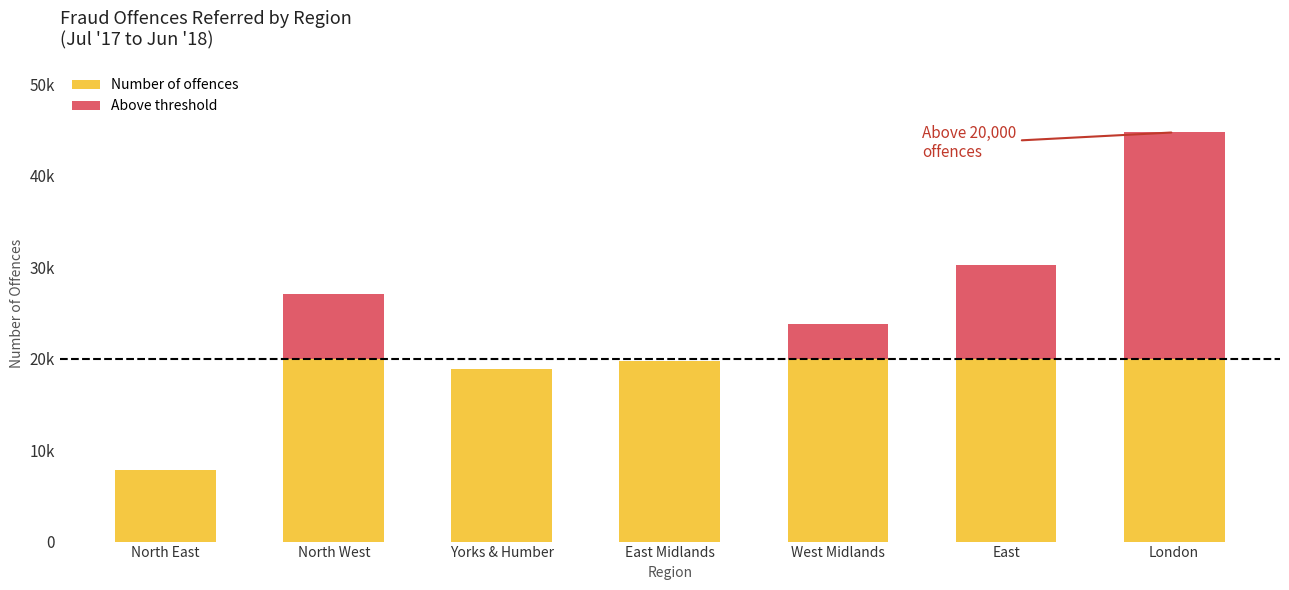

Are the bars horizontal?

No